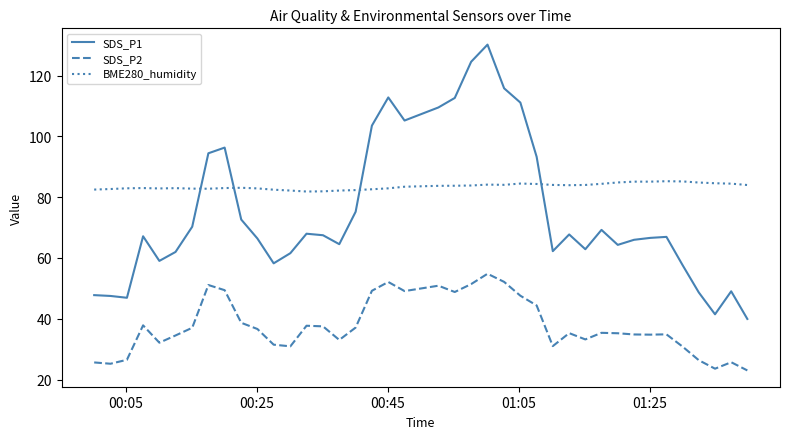

What is the average value of the BME280_humidity series?

83.5